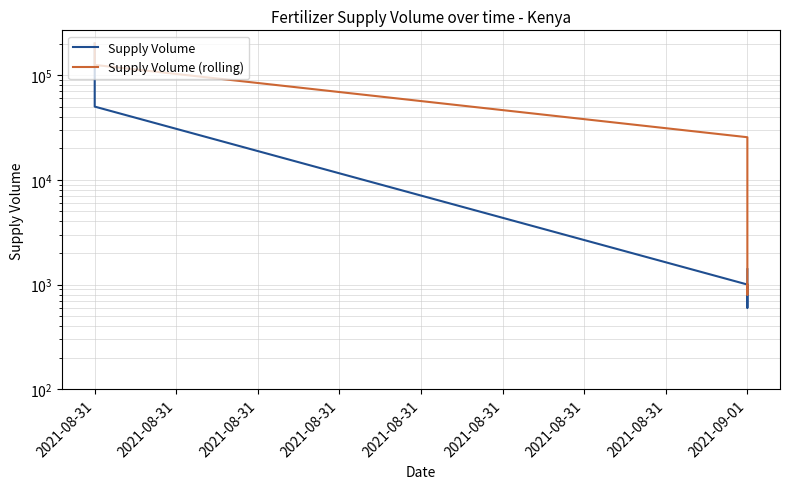

How many categories are shown in the chart?

6